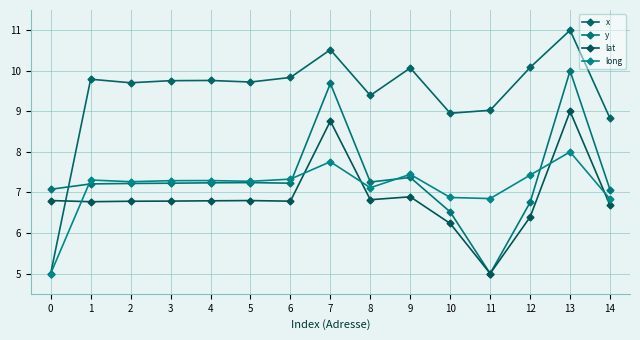

What are all the series names shown in the legend?

x, y, lat, long